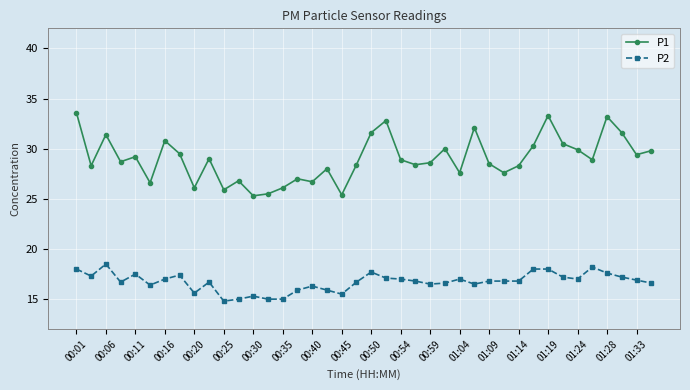

True or false: P1 and P2 cross at least once.

False